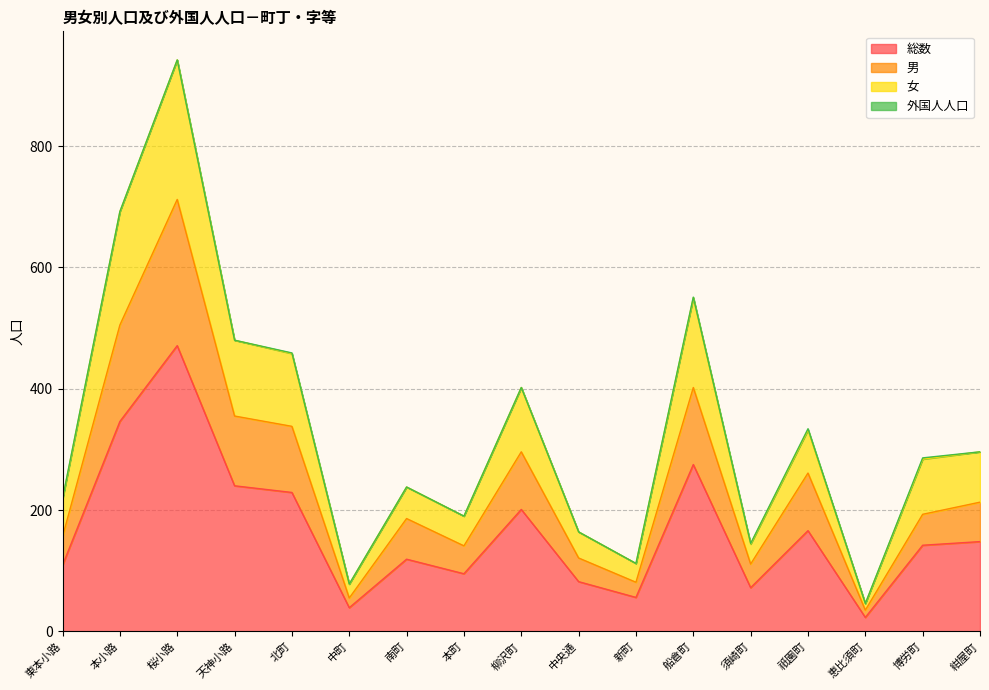

What position from the right is 須崎町?

5